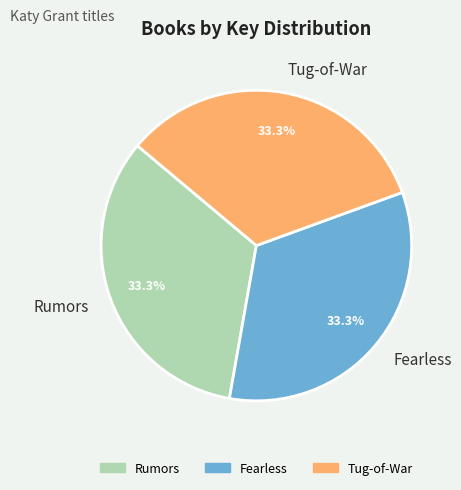

Combined, do Rumors and Tug-of-War account for over 50%?

Yes